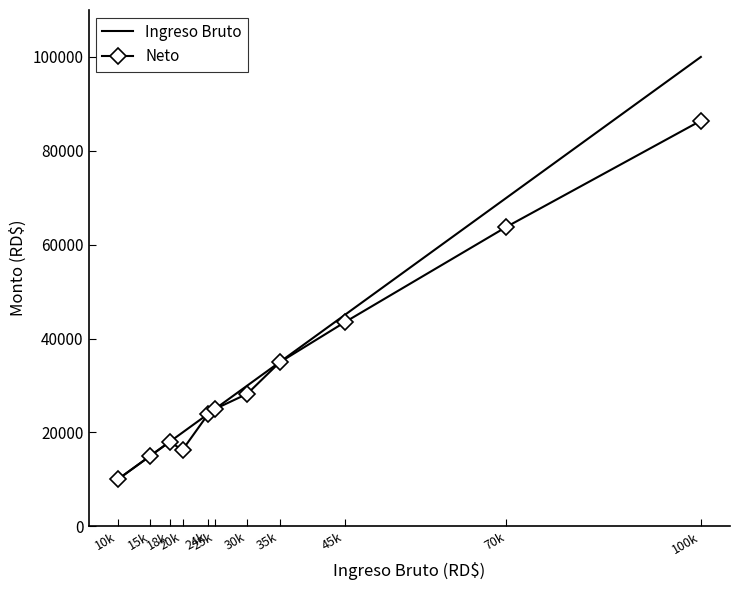

What is the maximum value shown in the chart?

100000.0